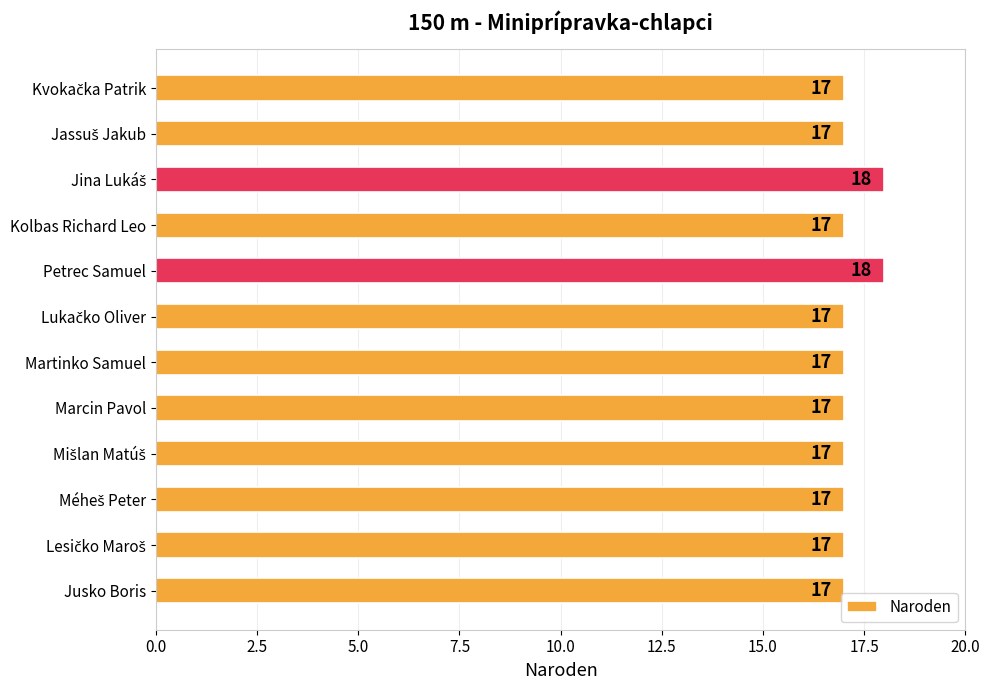

What is the maximum value shown in the chart?

18